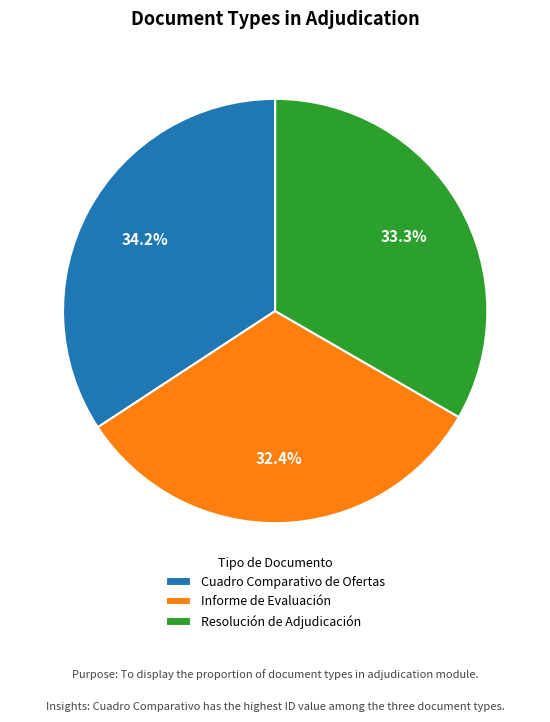

Is it true that Cuadro Comparativo de Ofertas is 34% of the pie?

True